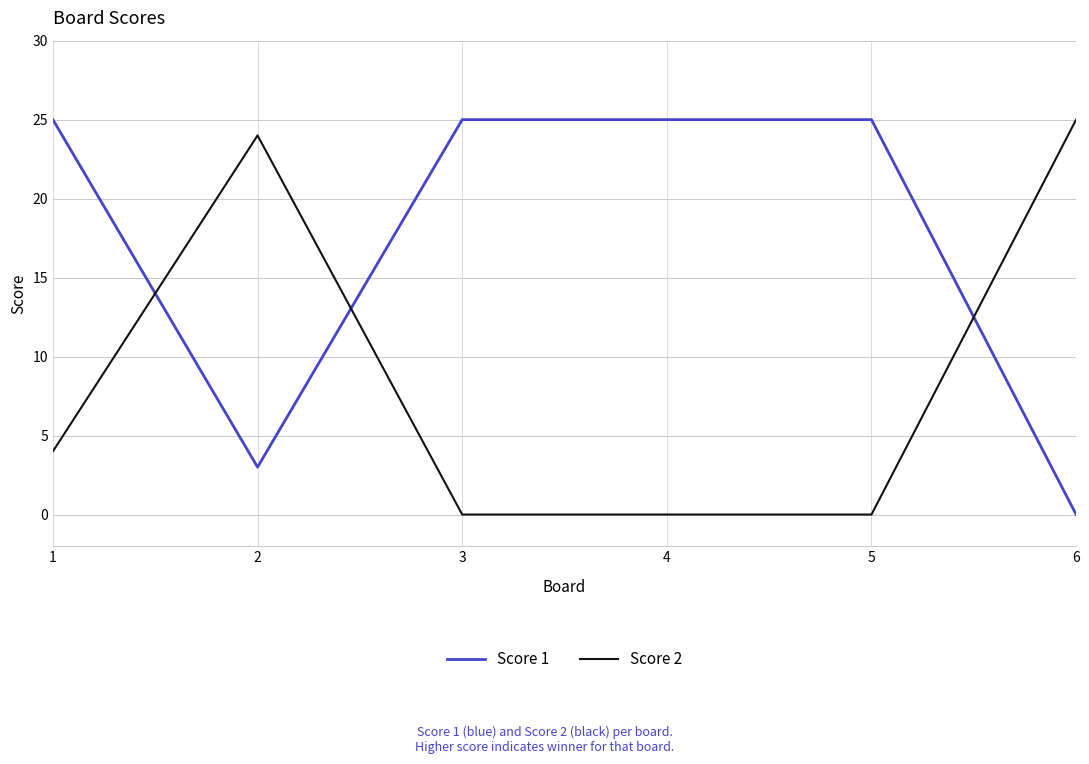

Which series ends up on top after the final intersection of Score 1 and Score 2?

Score 2